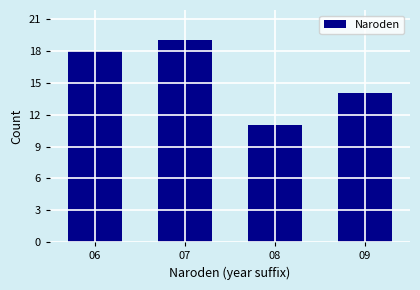

Over which range of the x-axis is the bar tallest?

6.5 to 7.5